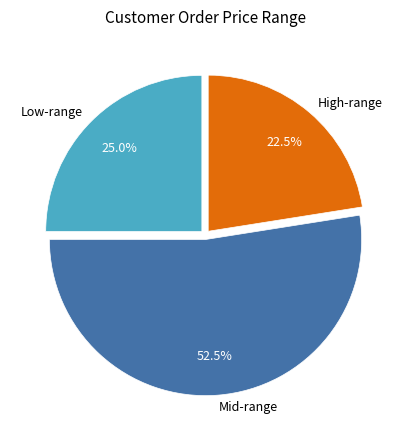

Which has a higher value, Mid-range or High-range?

Mid-range